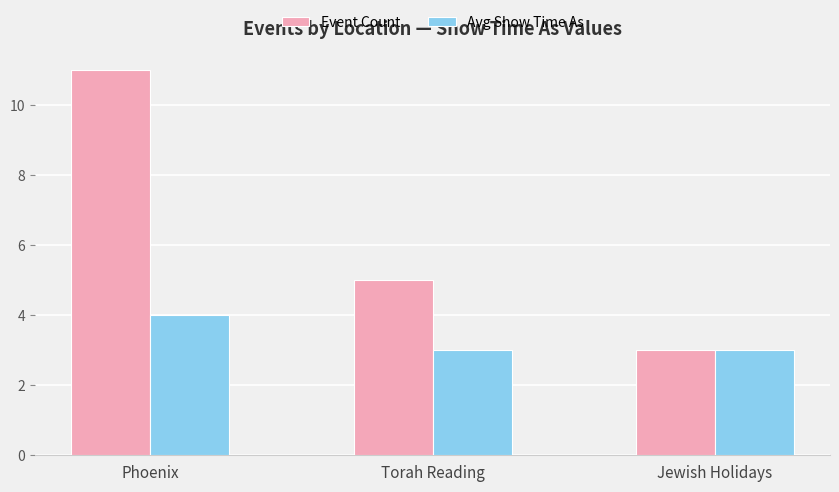

What is the label of the 1st bar from the right?

Jewish Holidays